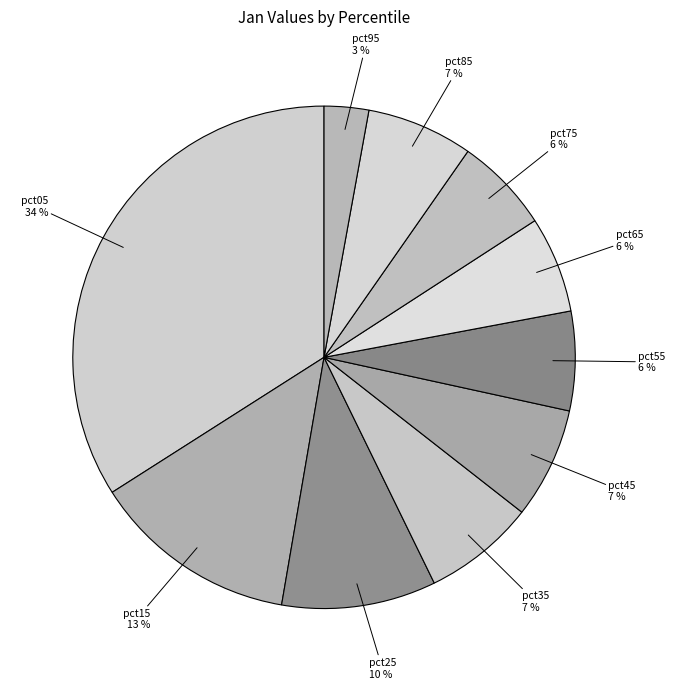

What is the smallest slice in the pie chart?

pct95